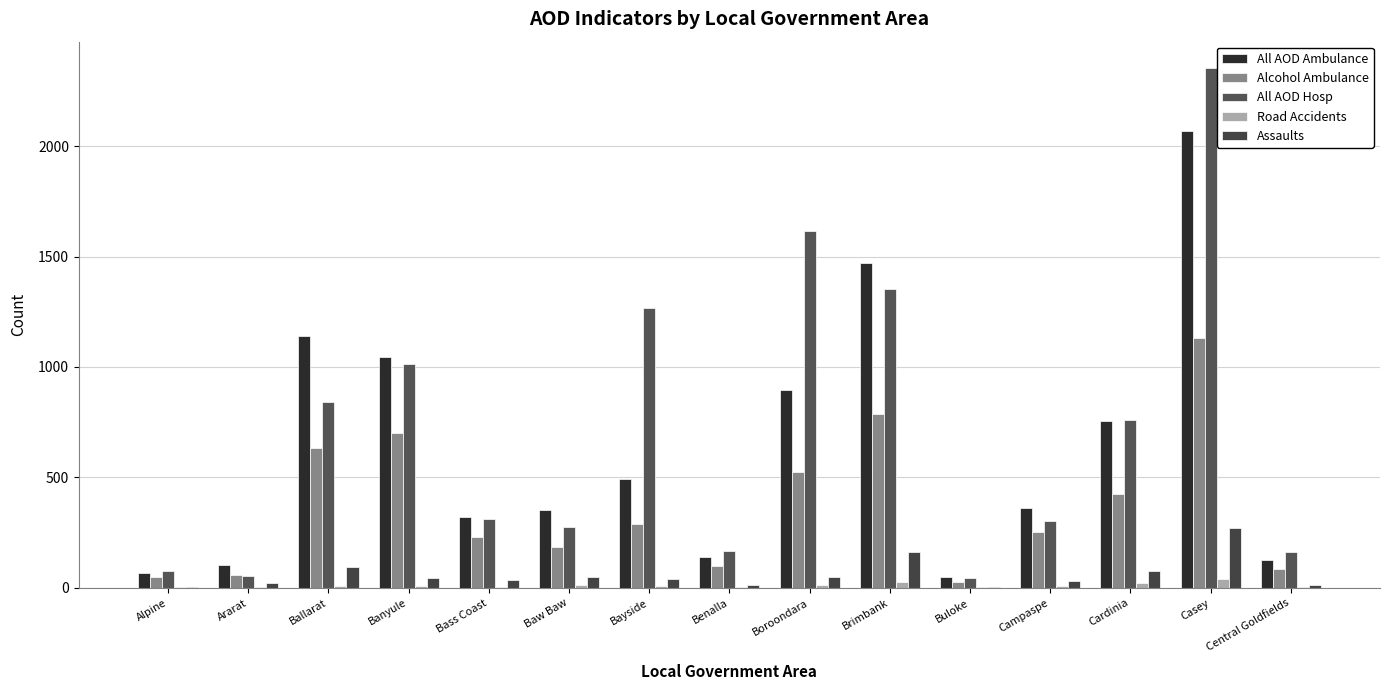

What is the spread (max minus min) of values at Bayside?

1260